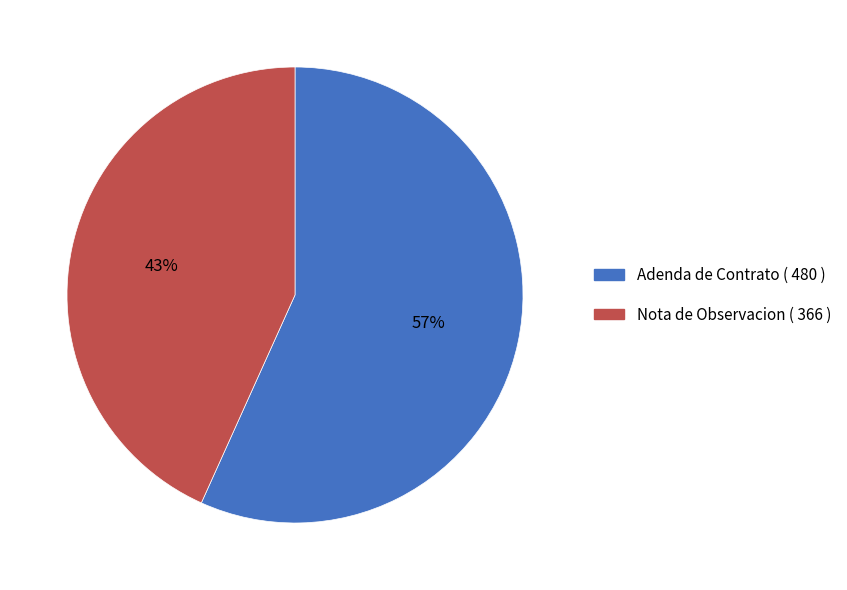

Is there any slice that represents more than half of the pie?

Yes